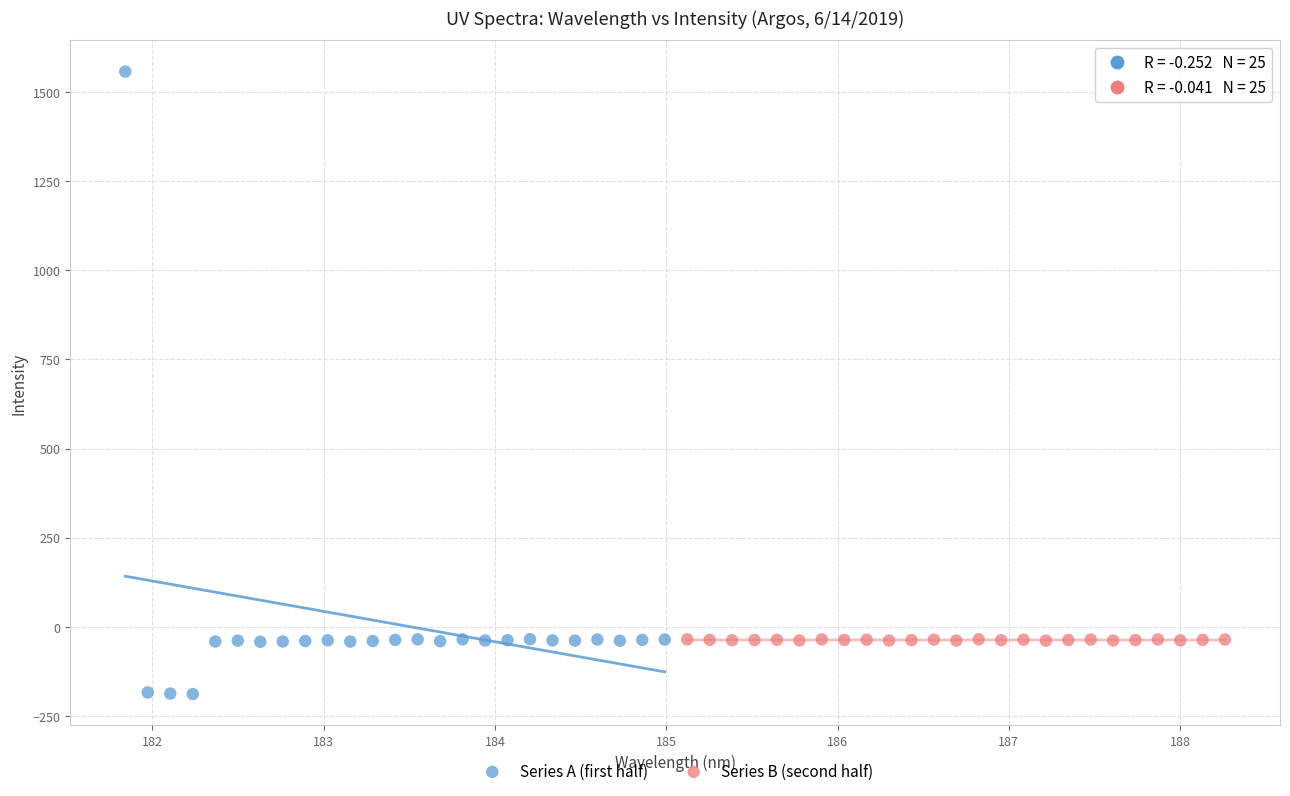

Which series contains the highest Y value?

Series A (first half)